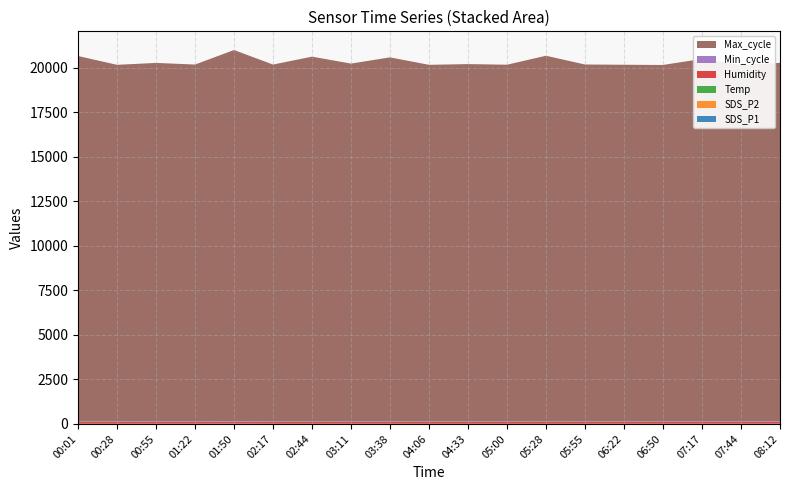

Reading right to left, extract all data points from this chart.

SDS_P1: 08:12=5.5	07:44=3.7	07:17=3.8	06:50=3.0	06:22=3.2	05:55=2.1	05:28=1.6	05:00=2.5	04:33=2.3	04:06=2.3	03:38=3.2	03:11=2.9	02:44=2.3	02:17=2.4	01:50=8.4	01:22=3.7	00:55=3.2	00:28=2.1	00:01=1.9
SDS_P2: 08:12=2.0	07:44=1.9	07:17=1.9	06:50=1.7	06:22=1.5	05:55=1.9	05:28=1.4	05:00=1.4	04:33=1.4	04:06=1.4	03:38=1.6	03:11=1.6	02:44=1.4	02:17=1.2	01:50=2.0	01:22=1.4	00:55=1.9	00:28=1.6	00:01=1.3
Temp: 08:12=4.2	07:44=4.2	07:17=4.2	06:50=4.2	06:22=4.2	05:55=4.1	05:28=4.1	05:00=4.2	04:33=4.2	04:06=4.2	03:38=4.1	03:11=4.1	02:44=4.2	02:17=4.1	01:50=4.1	01:22=4.1	00:55=4.2	00:28=4.1	00:01=4.1
Humidity: 08:12=99.9	07:44=99.9	07:17=99.9	06:50=99.9	06:22=99.9	05:55=99.9	05:28=99.9	05:00=99.9	04:33=99.9	04:06=99.9	03:38=99.9	03:11=99.9	02:44=99.9	02:17=99.9	01:50=99.9	01:22=99.9	00:55=99.9	00:28=99.9	00:01=99.9
Min_cycle: 08:12=28.0	07:44=28.0	07:17=28.0	06:50=28.0	06:22=28.0	05:55=28.0	05:28=28.0	05:00=28.0	04:33=28.0	04:06=28.0	03:38=28.0	03:11=28.0	02:44=28.0	02:17=28.0	01:50=28.0	01:22=28.0	00:55=28.0	00:28=28.0	00:01=28.0
Max_cycle: 08:12=20145.0	07:44=20028.0	07:17=20368.0	06:50=20028.0	06:22=20040.0	05:55=20055.0	05:28=20548.0	05:00=20043.0	04:33=20078.0	04:06=20037.0	03:38=20455.0	03:11=20106.0	02:44=20496.0	02:17=20052.0	01:50=20862.0	01:22=20052.0	00:55=20143.0	00:28=20037.0	00:01=20532.0